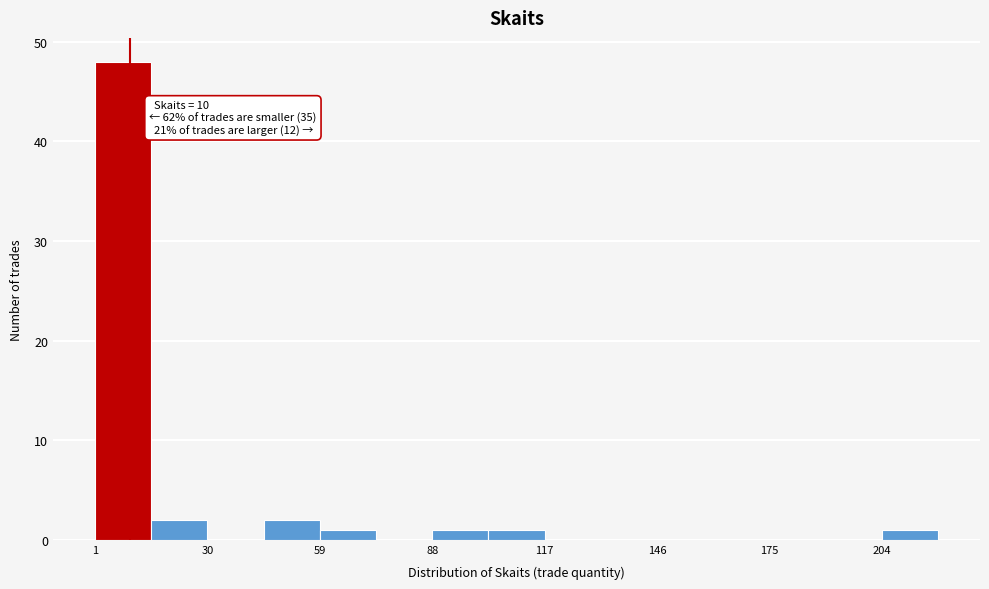

Read against the x-axis, roughly where is the centre of the tallest bar?

10